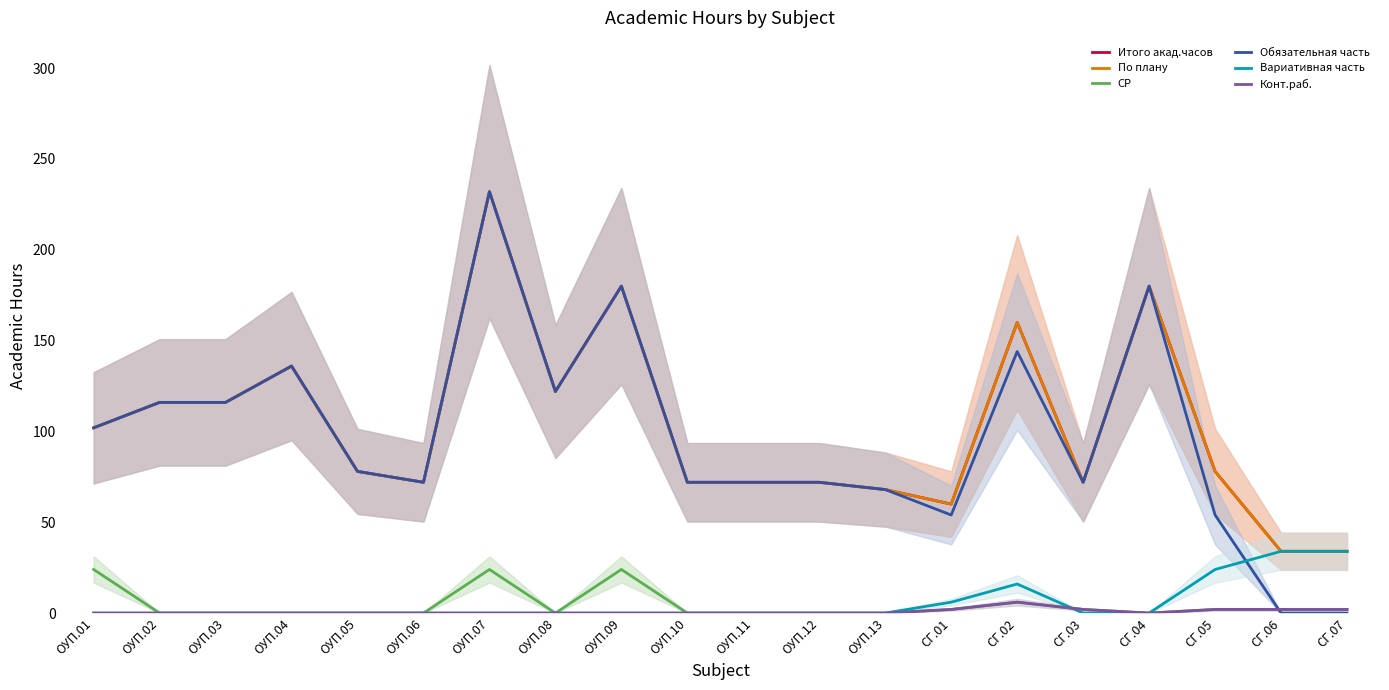

Reading left to right, list all the values displayed in this chart.

Итого акад.часов: ОУП.01=102	ОУП.02=116	ОУП.03=116	ОУП.04=136	ОУП.05=78	ОУП.06=72	ОУП.07=232	ОУП.08=122	ОУП.09=180	ОУП.10=72	ОУП.11=72	ОУП.12=72	ОУП.13=68	СГ.01=60	СГ.02=160	СГ.03=72	СГ.04=180	СГ.05=78	СГ.06=34	СГ.07=34
По плану: ОУП.01=102	ОУП.02=116	ОУП.03=116	ОУП.04=136	ОУП.05=78	ОУП.06=72	ОУП.07=232	ОУП.08=122	ОУП.09=180	ОУП.10=72	ОУП.11=72	ОУП.12=72	ОУП.13=68	СГ.01=60	СГ.02=160	СГ.03=72	СГ.04=180	СГ.05=78	СГ.06=34	СГ.07=34
СР: ОУП.01=24	ОУП.02=0	ОУП.03=0	ОУП.04=0	ОУП.05=0	ОУП.06=0	ОУП.07=24	ОУП.08=0	ОУП.09=24	ОУП.10=0	ОУП.11=0	ОУП.12=0	ОУП.13=0	СГ.01=2	СГ.02=6	СГ.03=2	СГ.04=0	СГ.05=2	СГ.06=2	СГ.07=2
Обязательная часть: ОУП.01=102	ОУП.02=116	ОУП.03=116	ОУП.04=136	ОУП.05=78	ОУП.06=72	ОУП.07=232	ОУП.08=122	ОУП.09=180	ОУП.10=72	ОУП.11=72	ОУП.12=72	ОУП.13=68	СГ.01=54	СГ.02=144	СГ.03=72	СГ.04=180	СГ.05=54	СГ.06=0	СГ.07=0
Вариативная часть: ОУП.01=0	ОУП.02=0	ОУП.03=0	ОУП.04=0	ОУП.05=0	ОУП.06=0	ОУП.07=0	ОУП.08=0	ОУП.09=0	ОУП.10=0	ОУП.11=0	ОУП.12=0	ОУП.13=0	СГ.01=6	СГ.02=16	СГ.03=0	СГ.04=0	СГ.05=24	СГ.06=34	СГ.07=34
Конт.раб.: ОУП.01=0	ОУП.02=0	ОУП.03=0	ОУП.04=0	ОУП.05=0	ОУП.06=0	ОУП.07=0	ОУП.08=0	ОУП.09=0	ОУП.10=0	ОУП.11=0	ОУП.12=0	ОУП.13=0	СГ.01=2	СГ.02=6	СГ.03=2	СГ.04=0	СГ.05=2	СГ.06=2	СГ.07=2